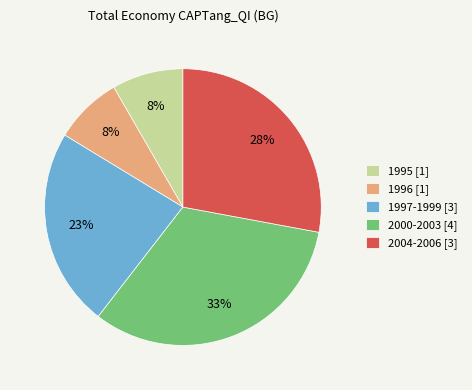

Approximately how many times larger is the value at 2000-2003 [4] compared to 1997-1999 [3]?

1.4